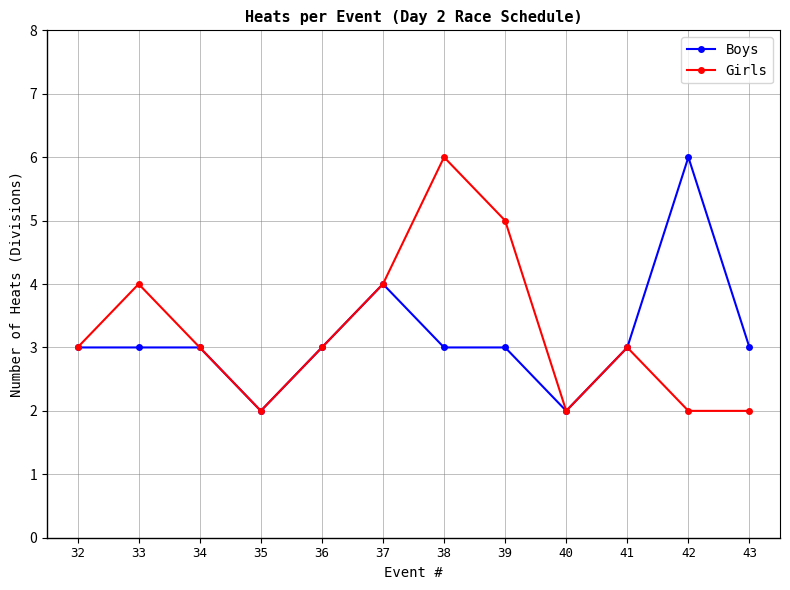

What value does the Girls series have at 36?

3